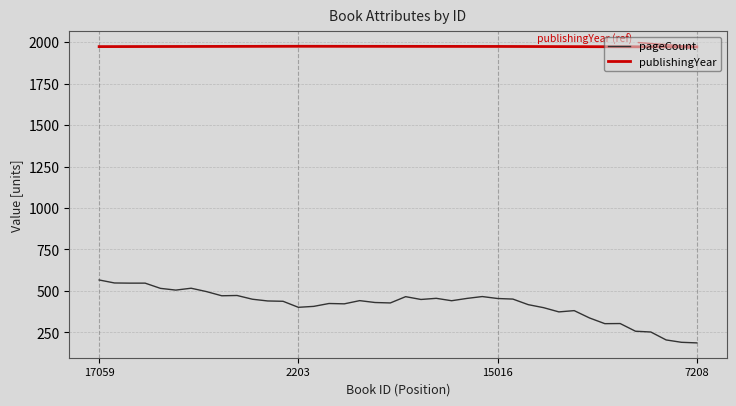

What is the change in value from 17059 to 15016?

+1